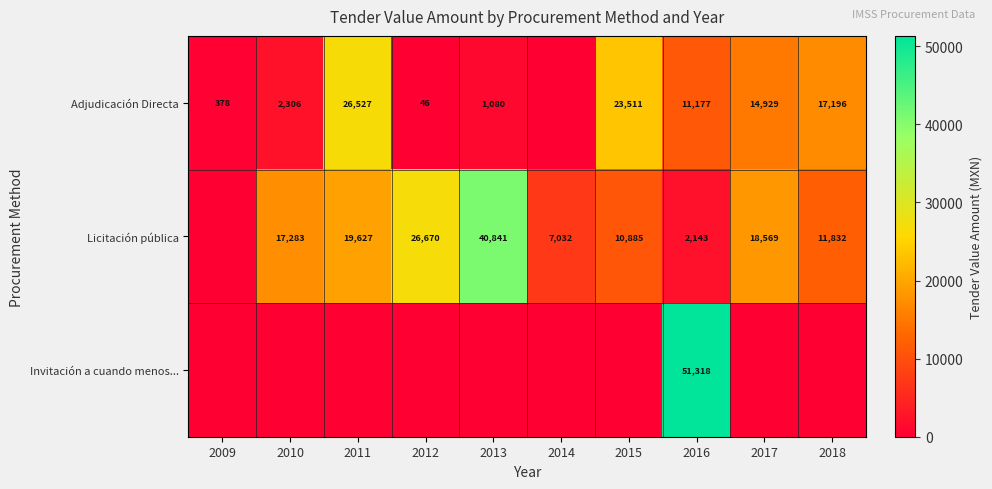

Is the value of Licitación pública at 2016 greater than the value of Adjudicación Directa at 2016?

No